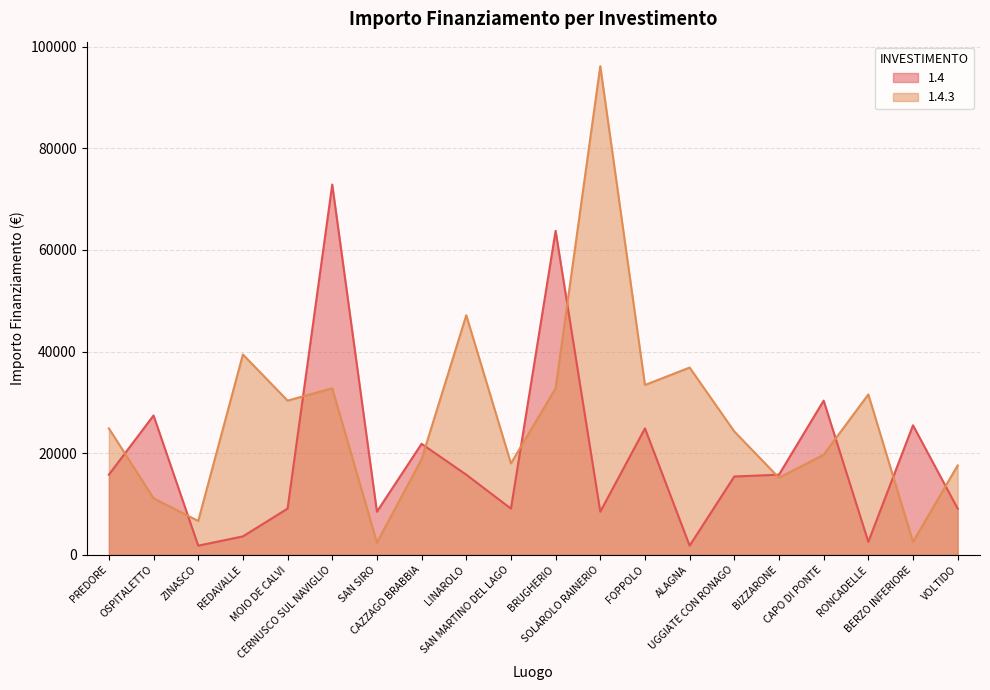

What is the maximum value for 1.4.3?

96145